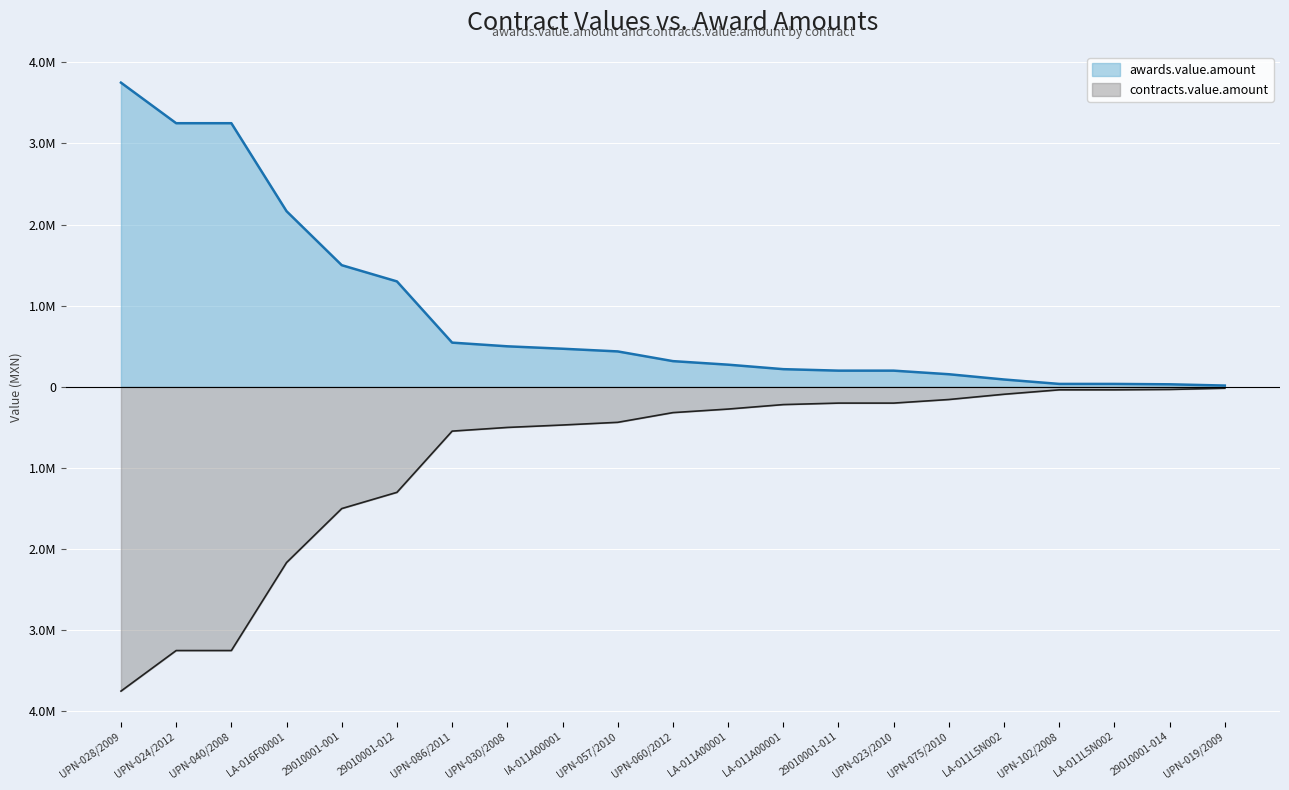

True or false: contracts.value.amount has more than 0 interior local peaks.

False